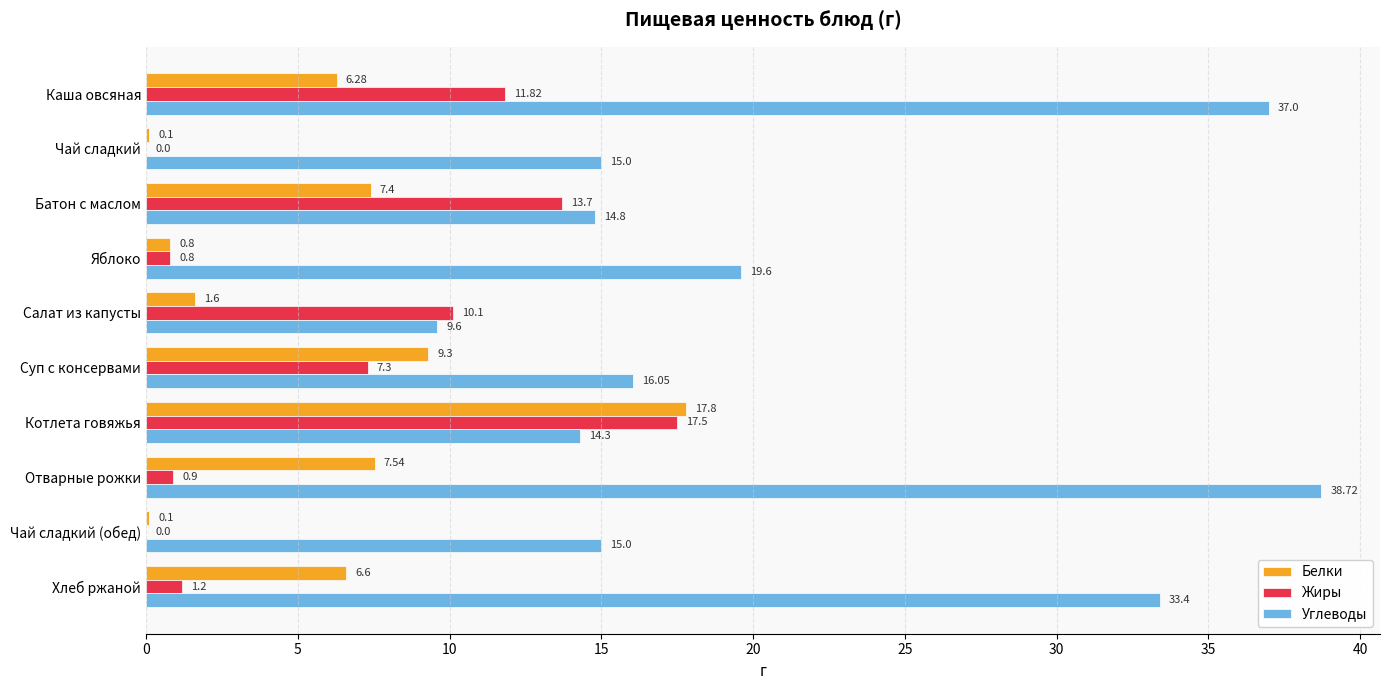

What is the sum of the Жиры values at Яблоко and Чай сладкий?

0.8